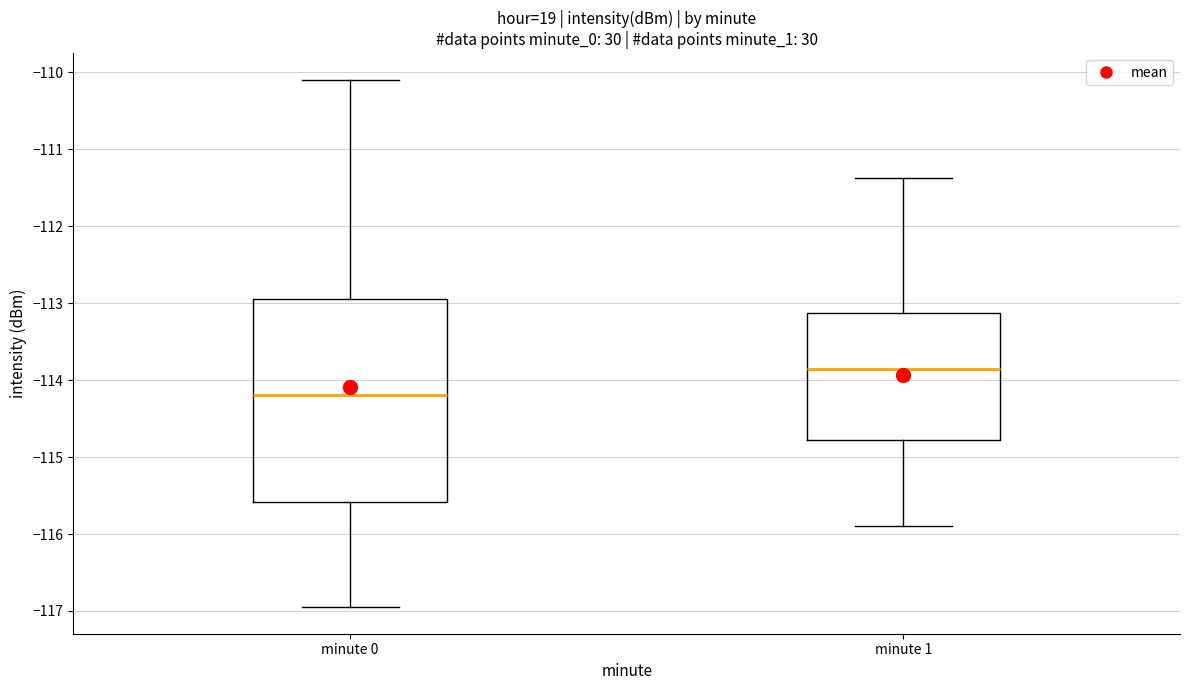

Comparing the boxes themselves (not the whiskers), which one is the tallest?

minute 0